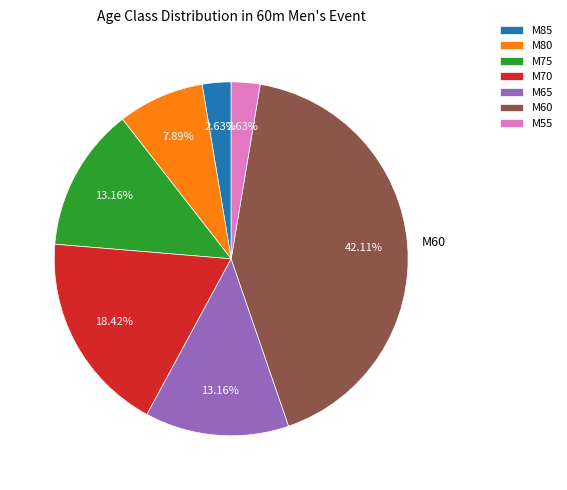

Is there a majority slice in this chart?

No